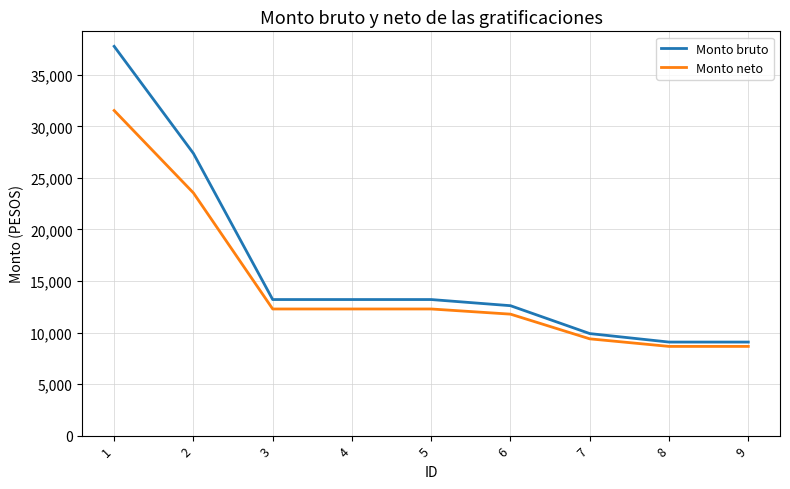

What is the greatest value displayed?

37770.0